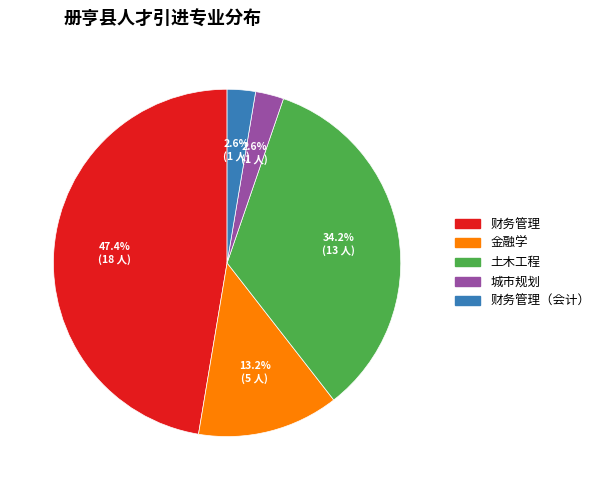

How many slices are in this pie chart?

5